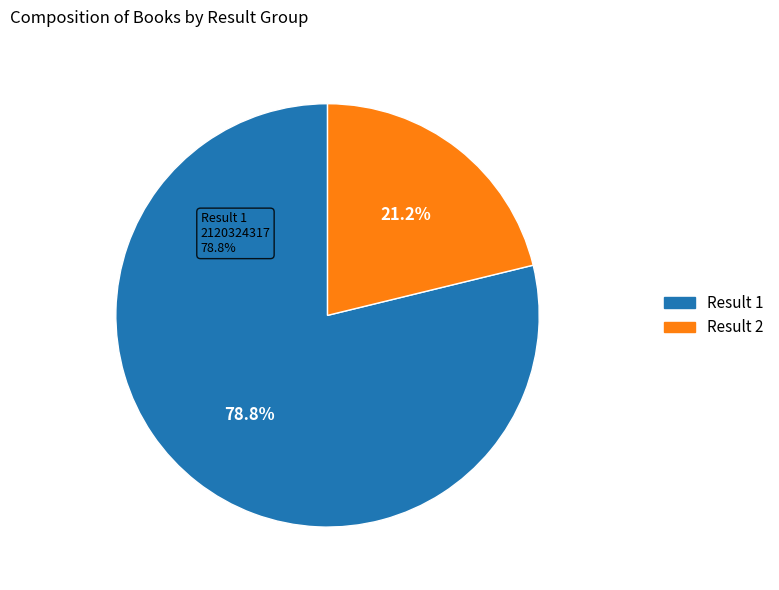

To the nearest percent, what is the difference between the 2 and 1 slice percentages?

58%